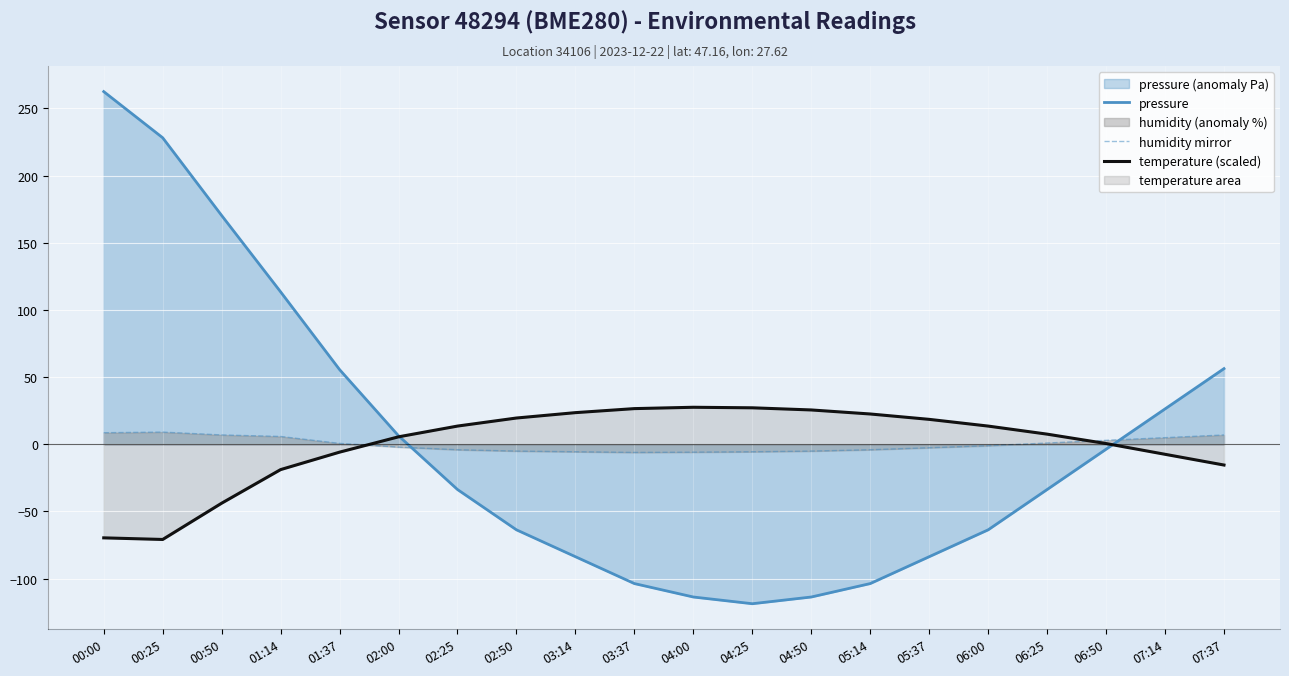

What is the sum of the humidity mirror values at 06:50 and 02:00?

0.9